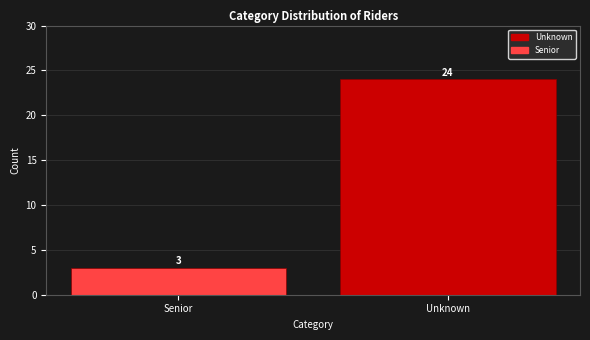

Reading left to right, list all the values displayed in this chart.

3	24